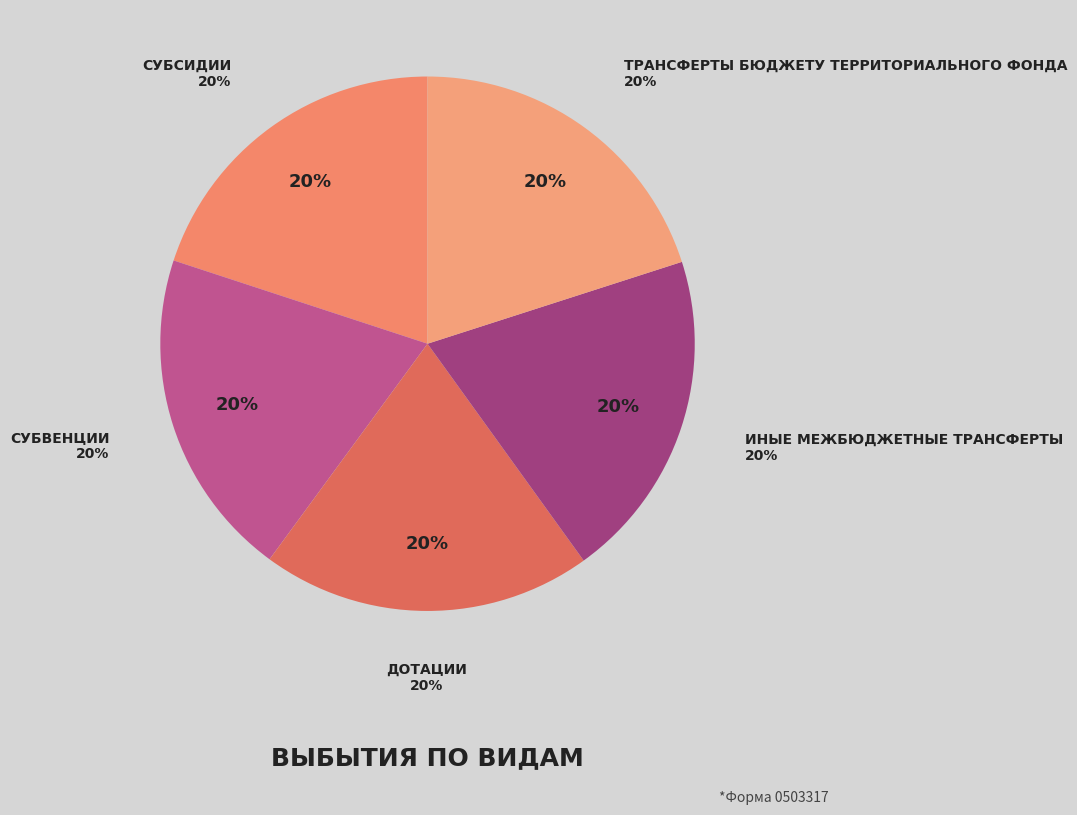

How many slices are in this pie chart?

5